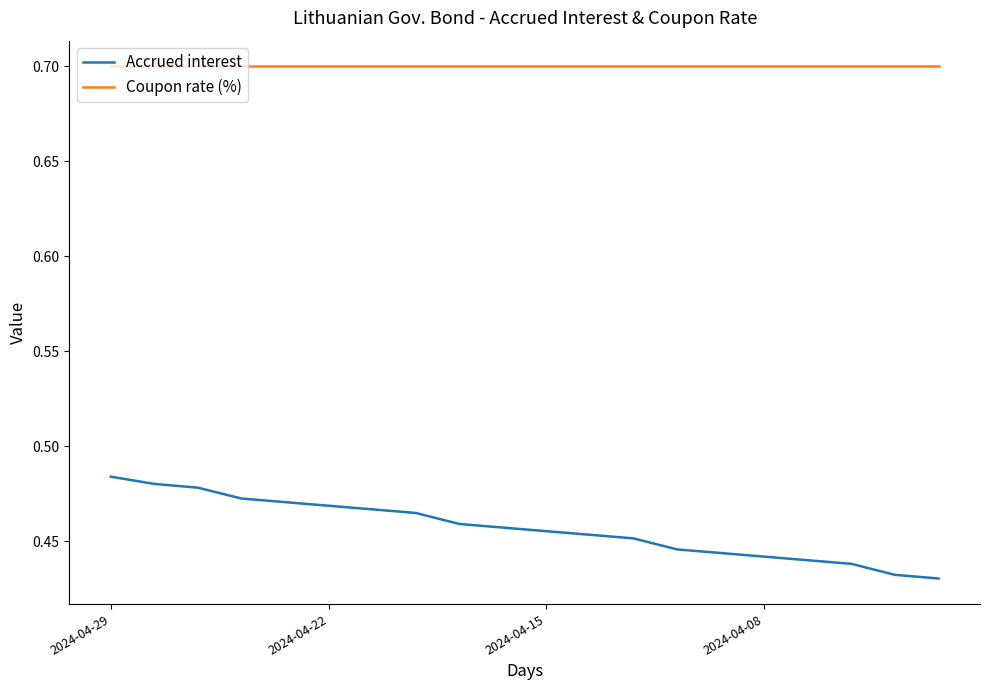

True or false: Accrued interest and Coupon rate (%) cross at least once.

False